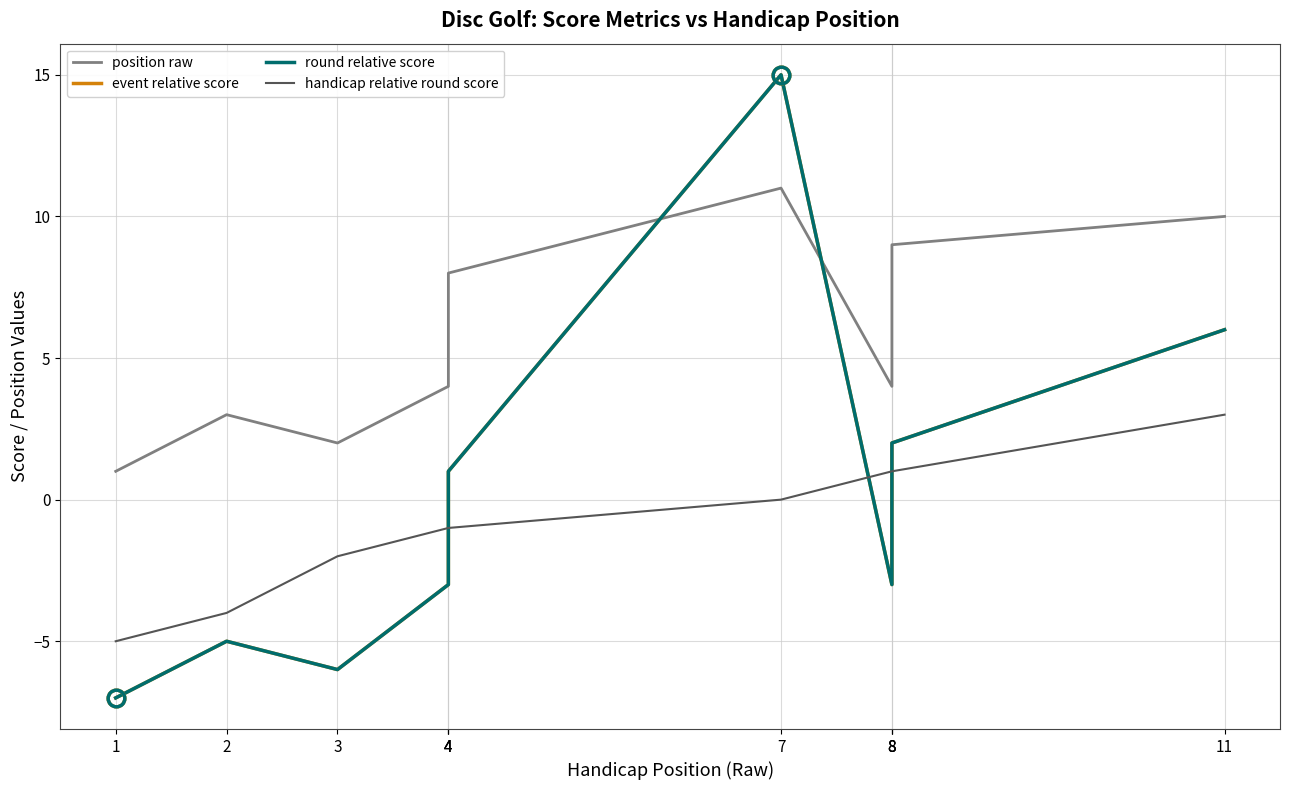

Where is the first local maximum for event relative score?

2